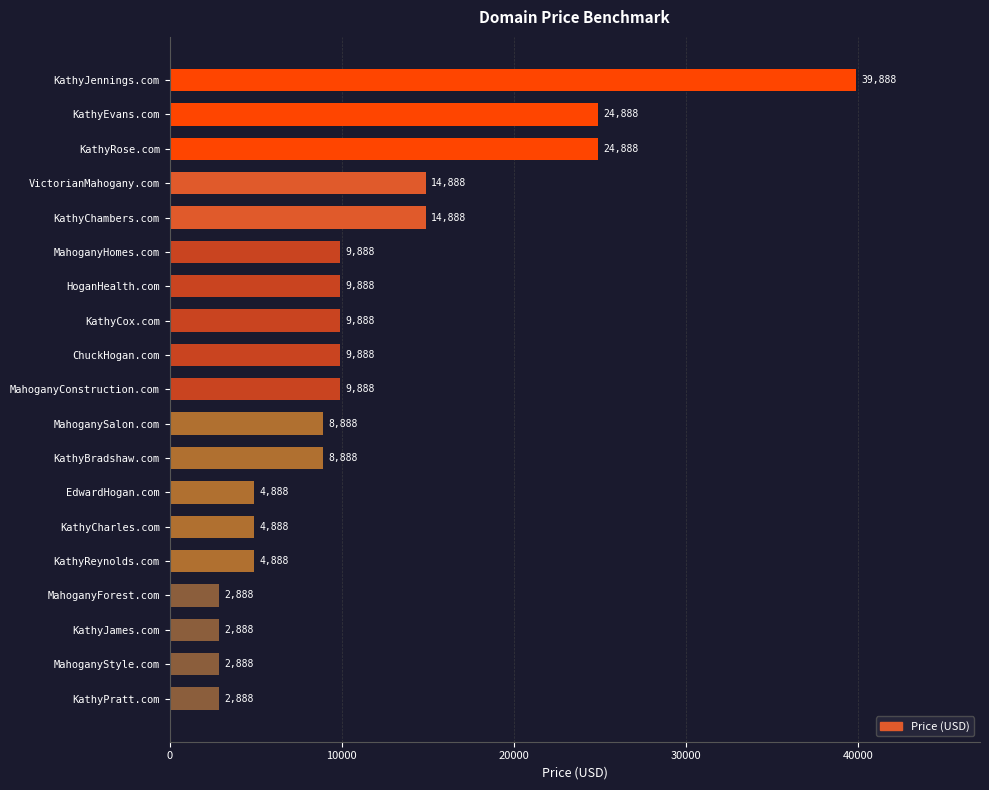

What is the difference between the maximum and minimum values?

37000